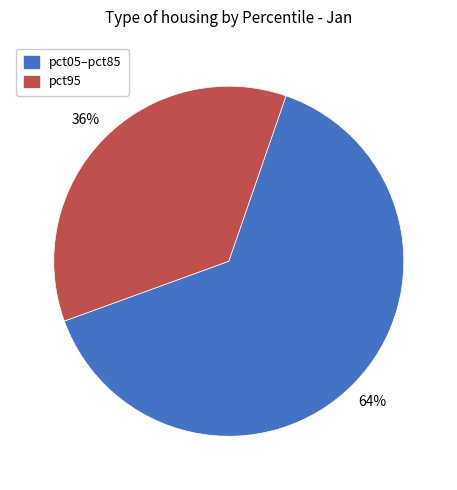

Is there any slice that represents more than half of the pie?

Yes